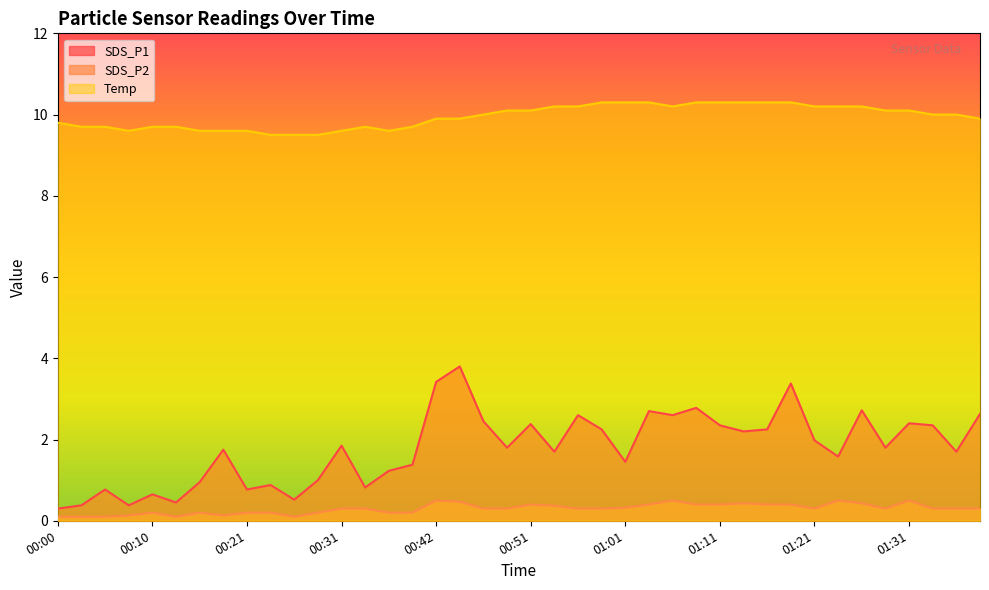

How many lines are shown in the chart?

3